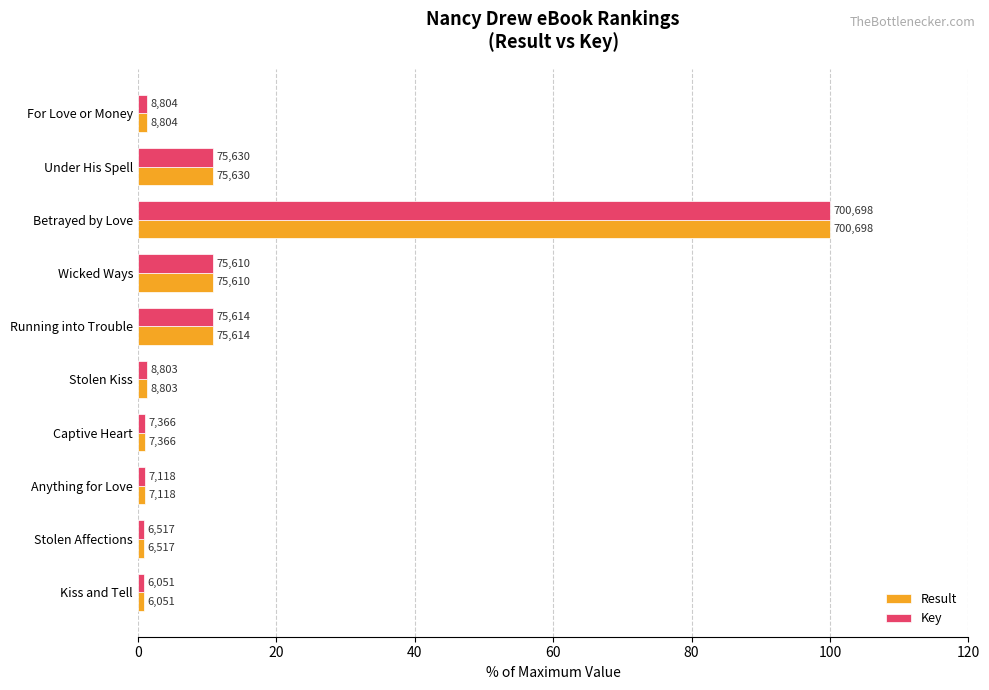

What is the sum of all Result values?

138.7